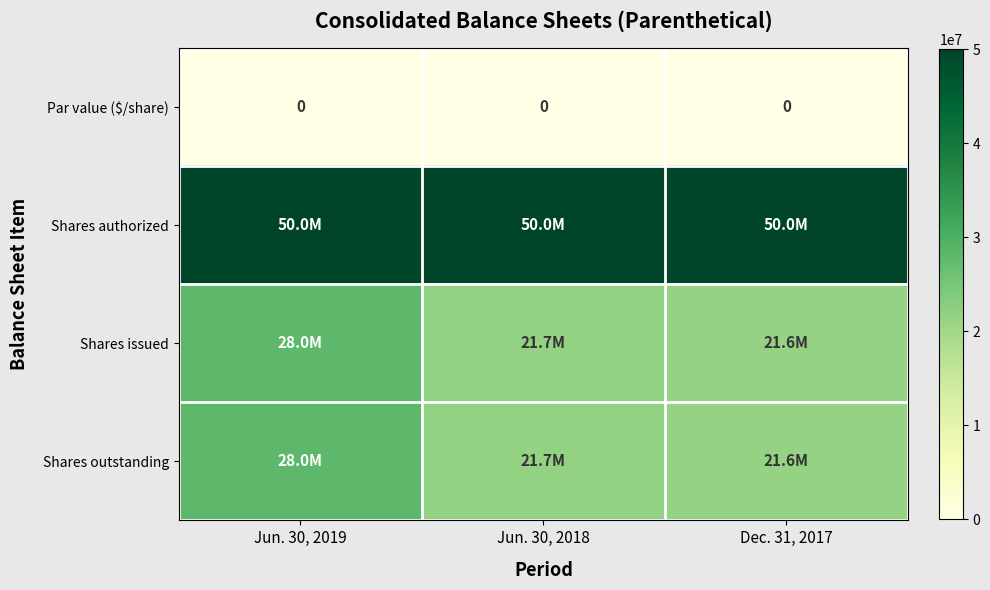

How many values in the Shares outstanding series are below 21705173?

1